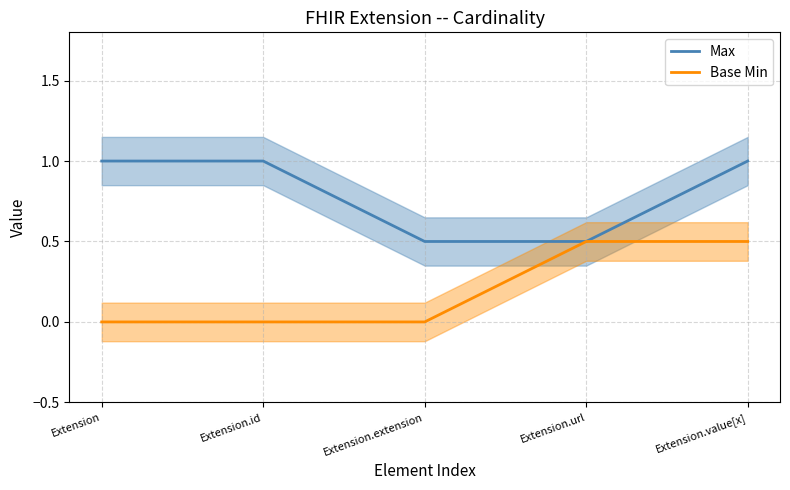

What is the maximum value for Max?

1.0